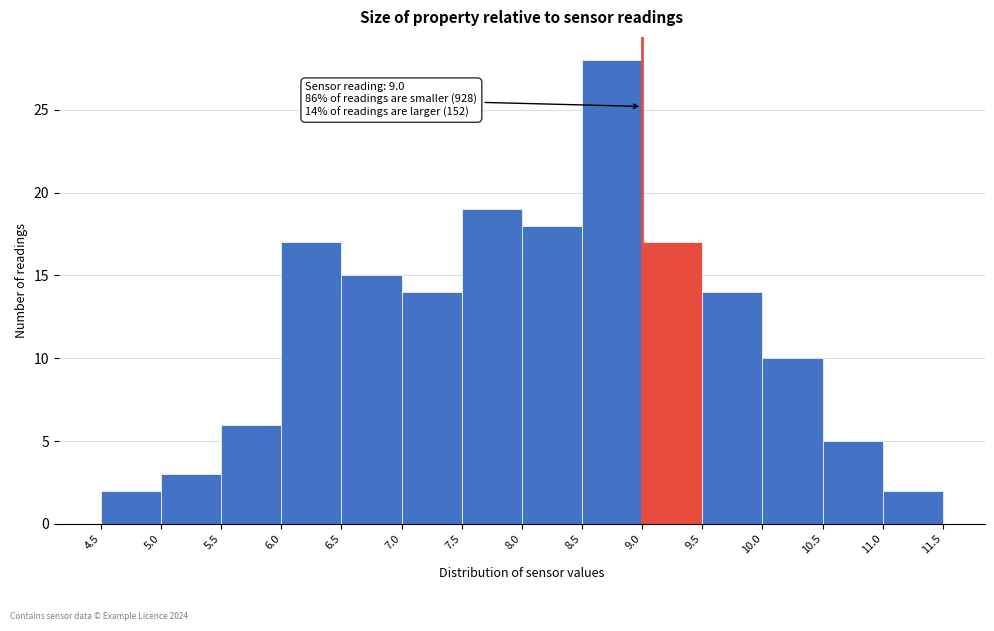

Over which range of the x-axis is the bar tallest?

8.5 to 9.0